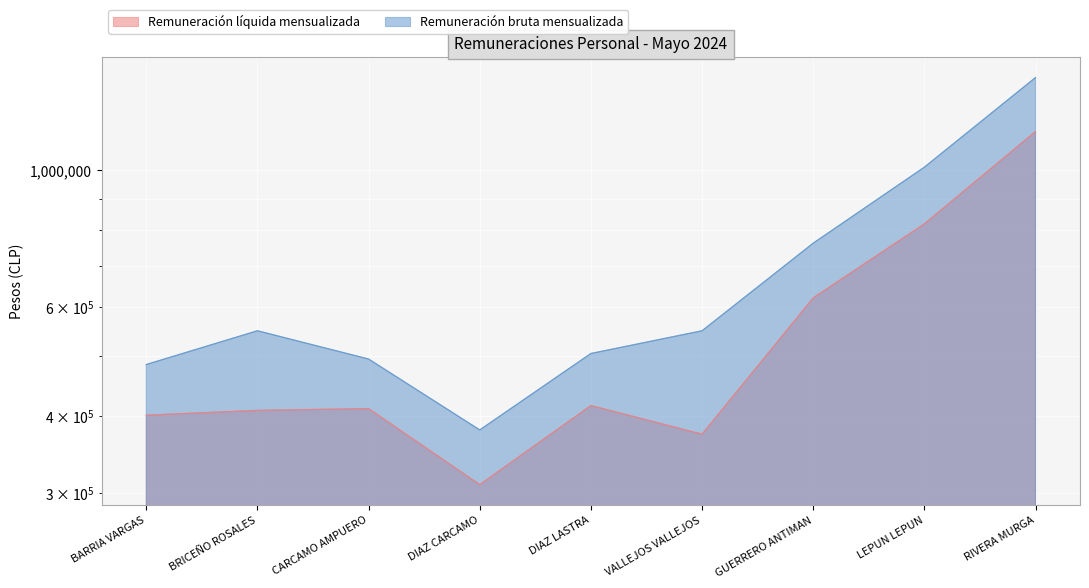

How many lines are shown in the chart?

2